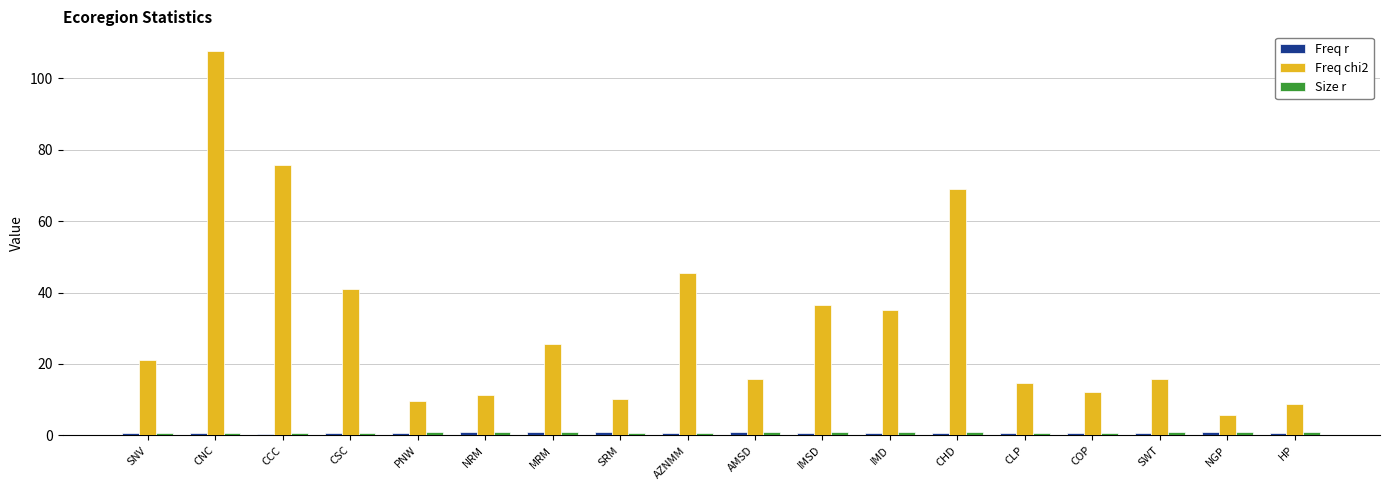

What is the greatest value displayed?

107.8